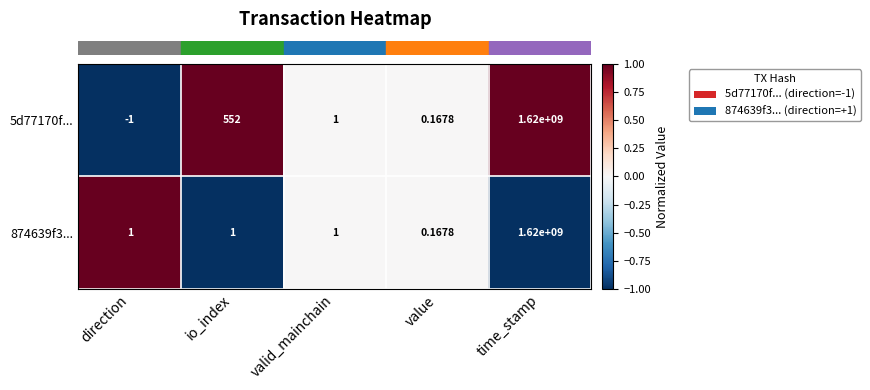

Which series has the largest range (max minus min)?

5d77170f...